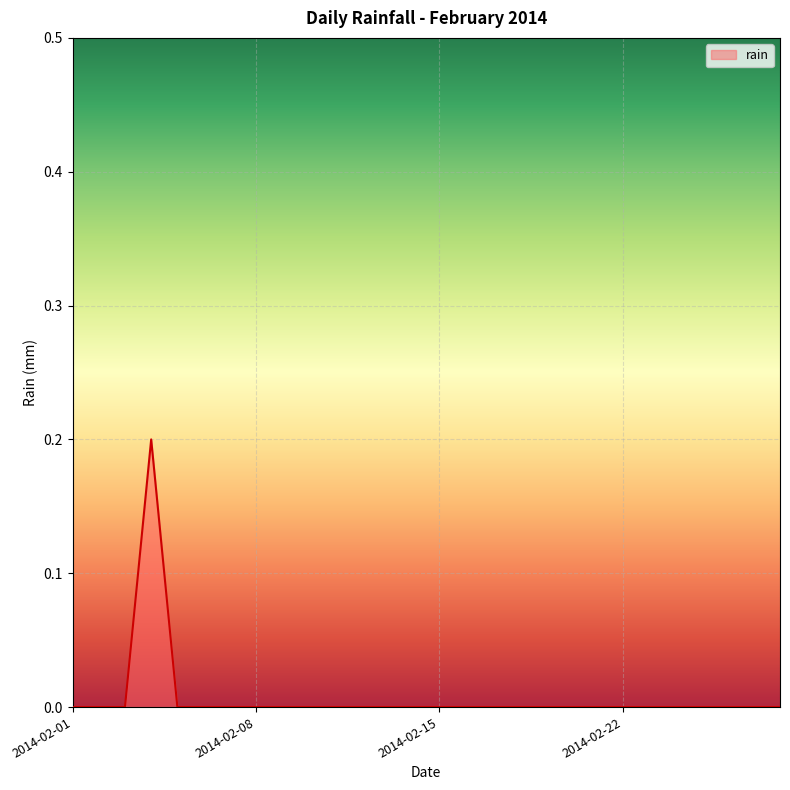

Reading right to left, list all the values displayed in this chart.

0.0	0.0	0.0	0.0	0.0	0.0	0.0	0.0	0.0	0.0	0.0	0.0	0.0	0.0	0.0	0.0	0.0	0.0	0.0	0.0	0.0	0.0	0.0	0.0	0.2	0.0	0.0	0.0